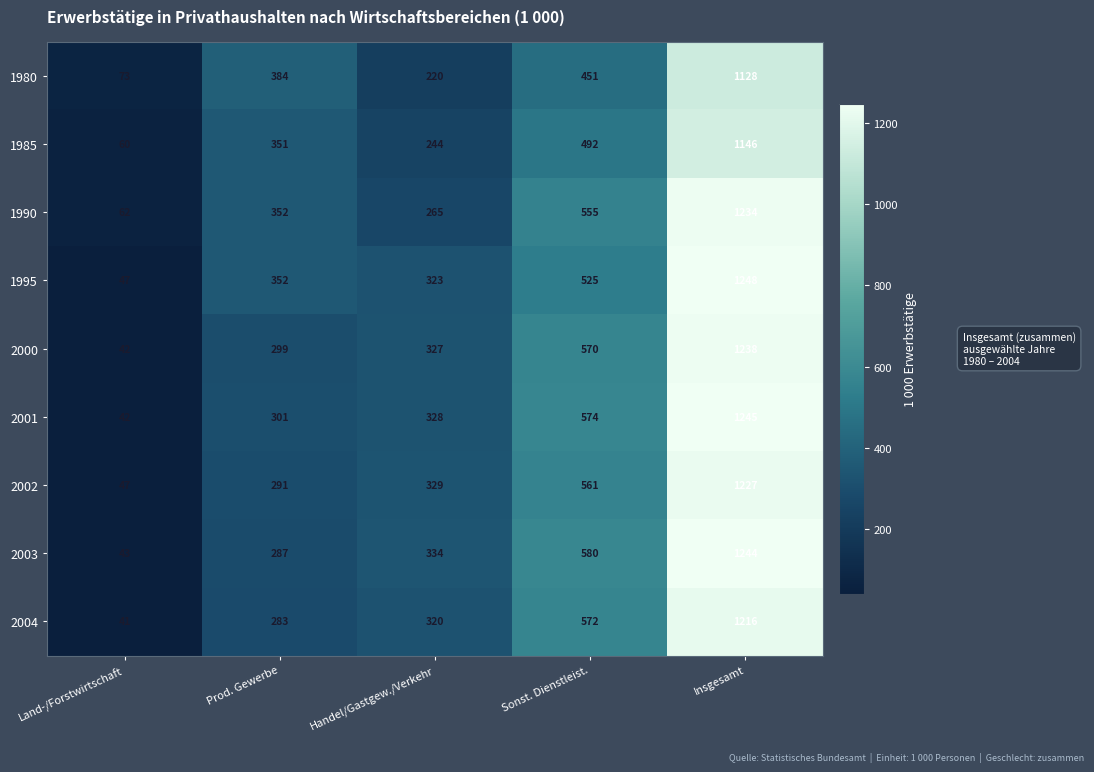

What is the difference between the maximum and second lowest values in the 2004 series?

933